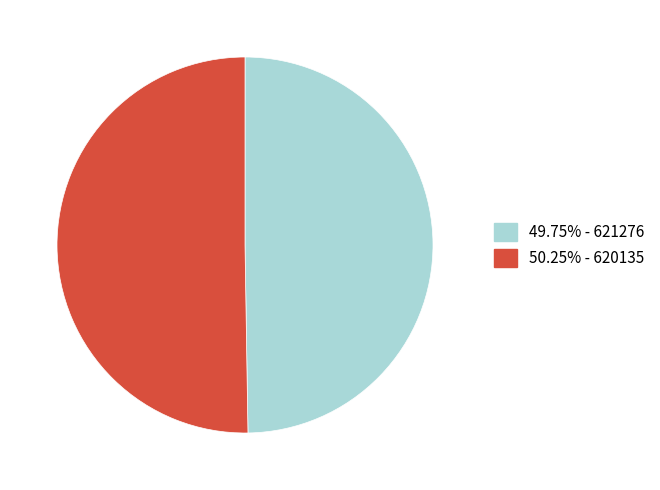

Is there a majority slice in this chart?

Yes